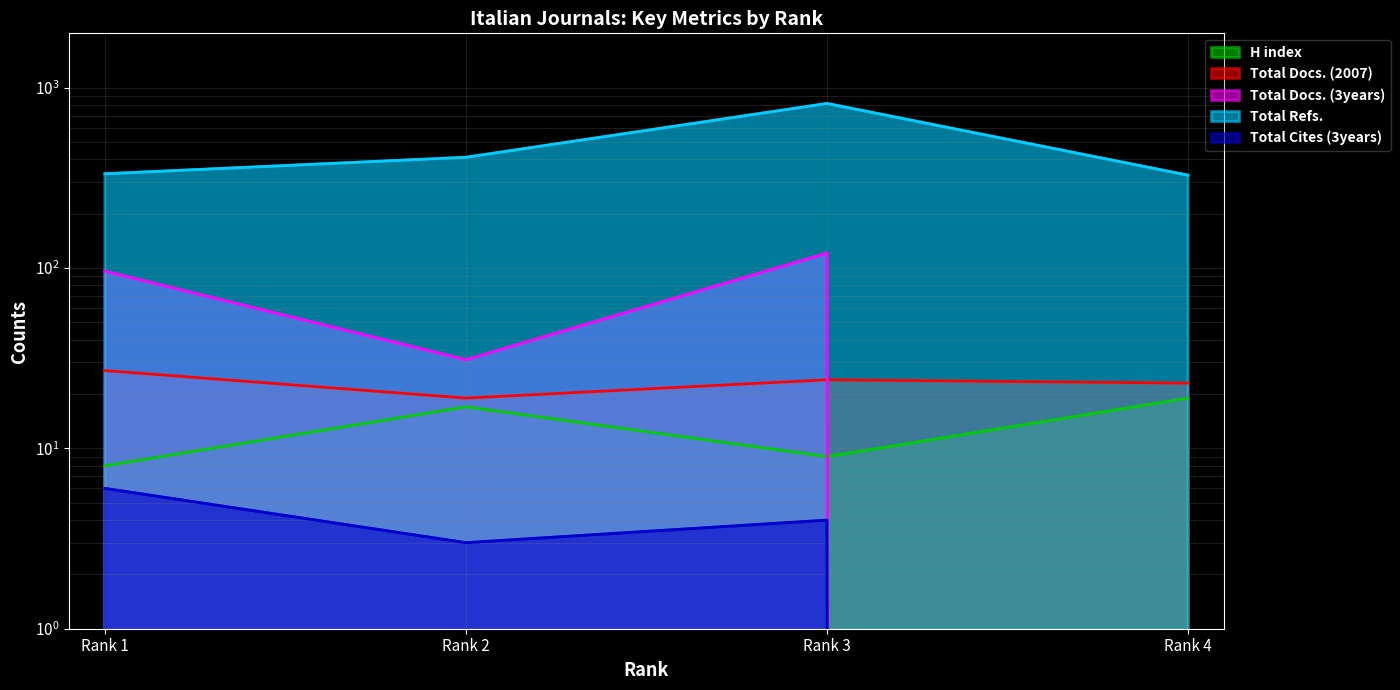

True or false: Total Refs. has a value of 817 at Rank 3.

True